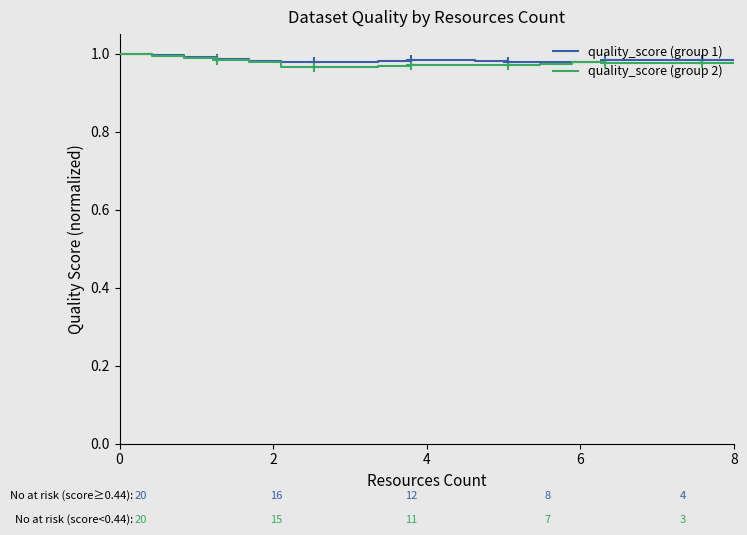

Which series has the widest spread of values?

quality_score (group 2)